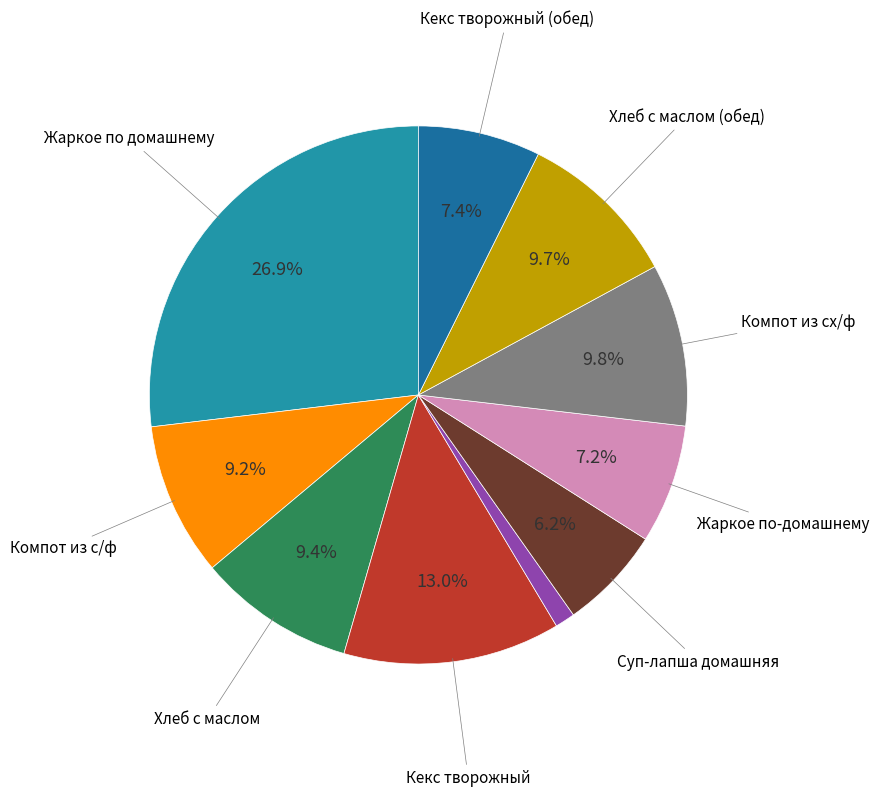

Does any single category account for the majority?

No